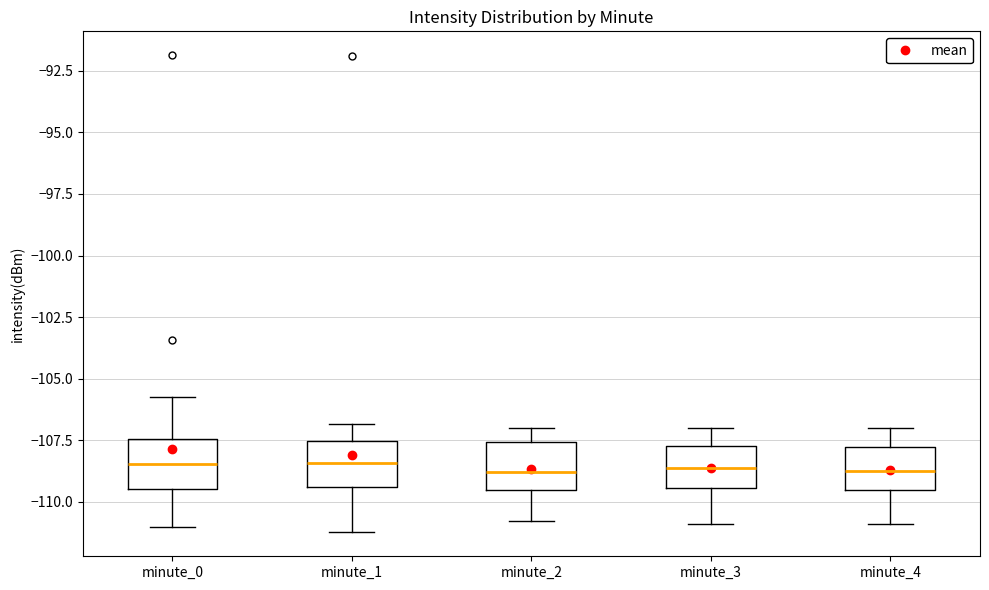

Where is the lower edge of the box for minute_1 on the y-axis? The values are not printed on the chart, so give them approximately, as read against the axis.

-109.5